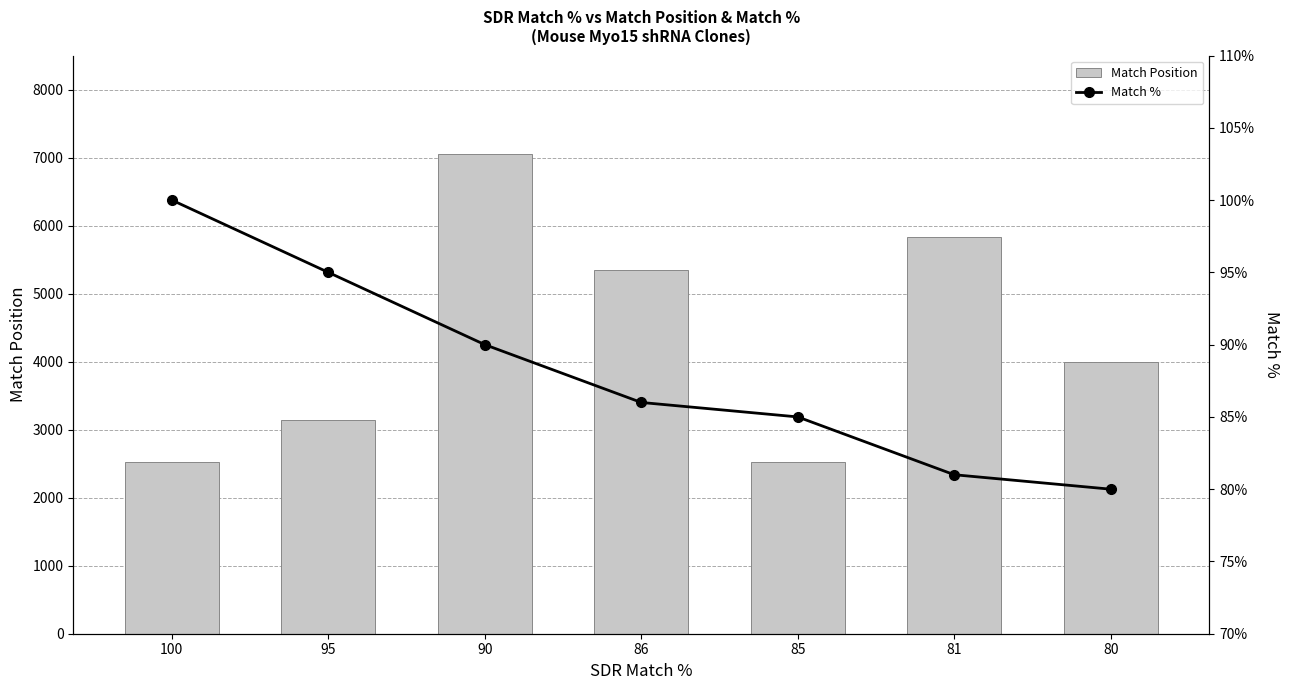

Which series has the largest range (max minus min)?

Match Position